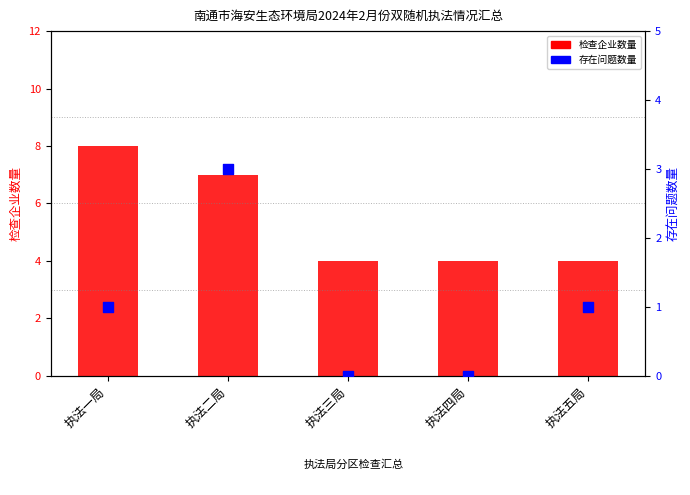

What is the total value across all series at 执法五局?

5